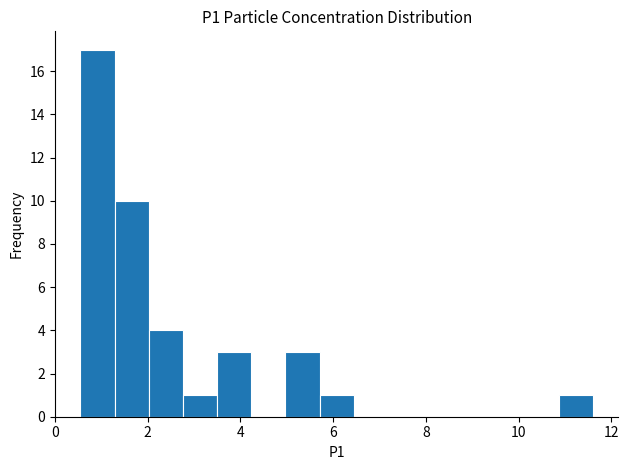

Around what value on the x-axis is the tallest bar? Give the approximate position of its centre, as read against the axis.

1.0